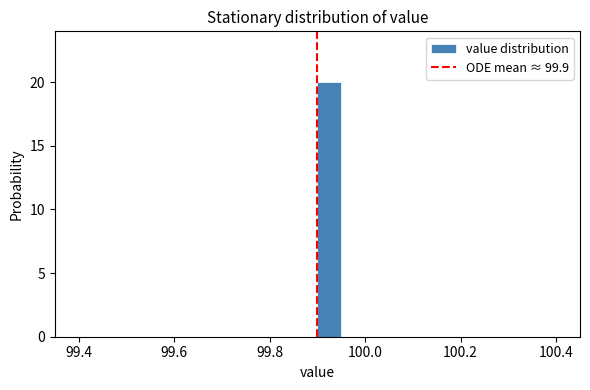

Around what value on the x-axis is the tallest bar? Give the approximate position of its centre, as read against the axis.

99.92